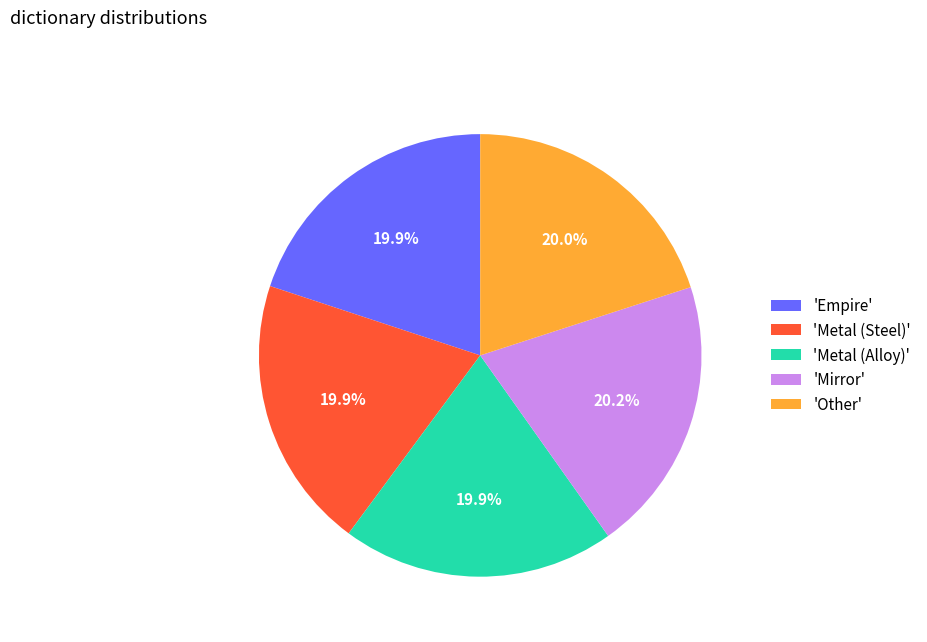

Is there a majority slice in this chart?

No